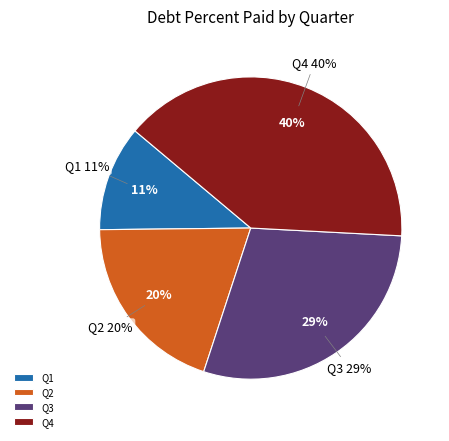

Is it true that Q1 is 11% of the pie?

True